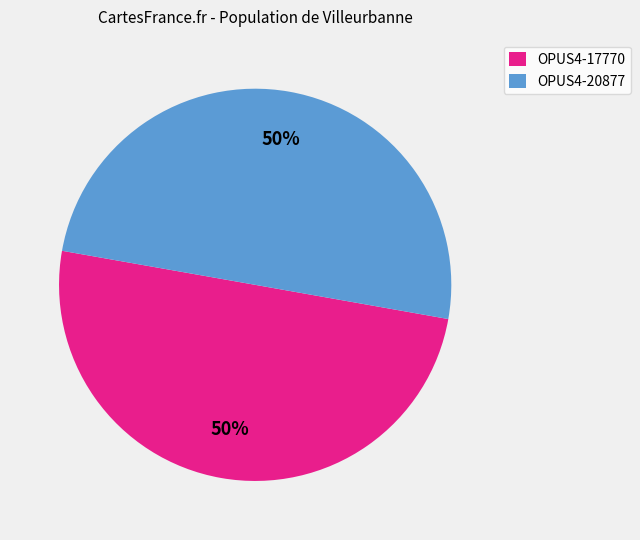

True or false: OPUS4-17770 accounts for 50% of the total.

True